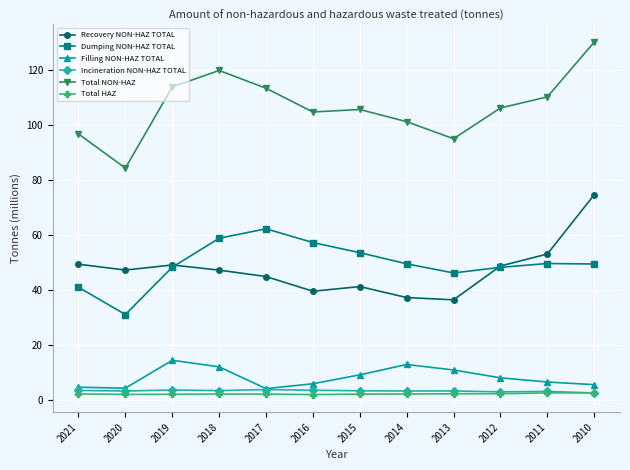

In Filling NON-HAZ TOTAL, how many points are higher than both neighbors (excluding endpoints)?

2